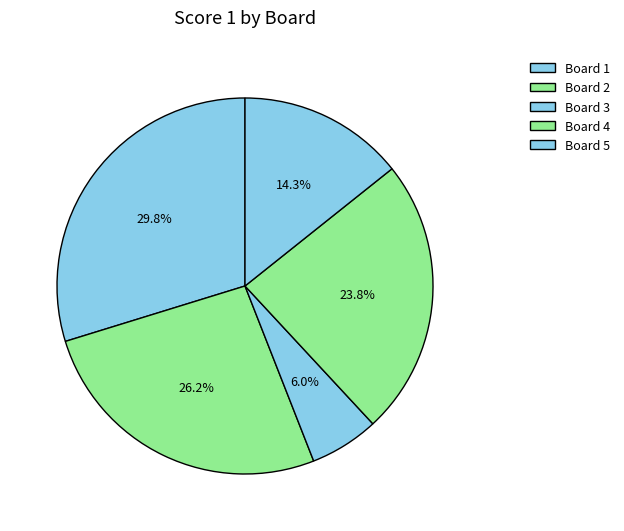

To the nearest percent, what is the difference between the Board 5 and Board 2 slice percentages?

12%